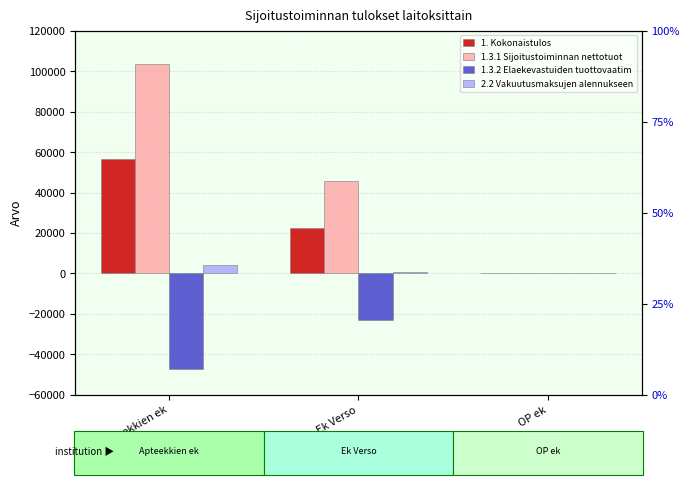

At which label does 1. Kokonaistulos first exceed 22664?

Apteekkien ek